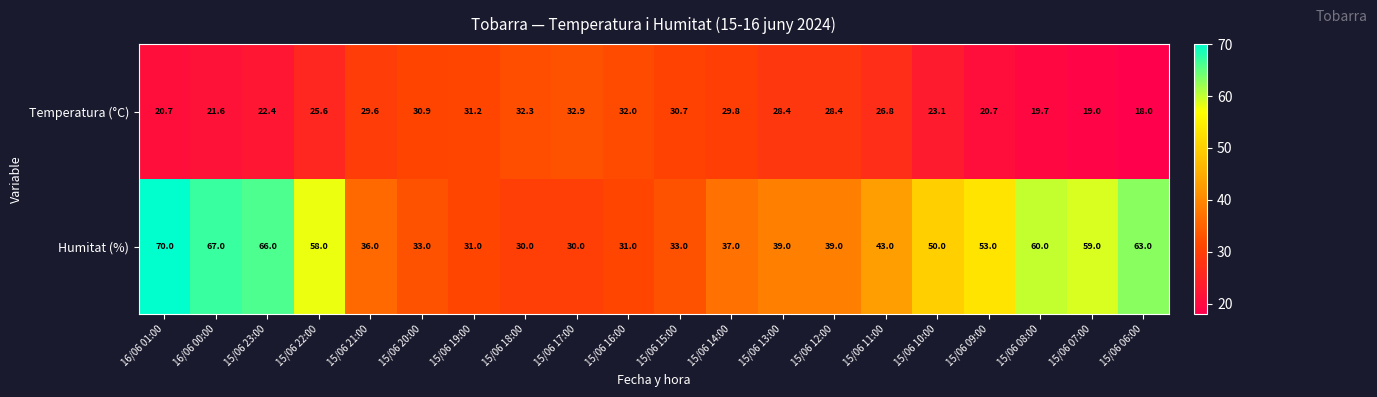

Rank the series by their maximum value, from lowest to highest.

Temperatura (°C), Humitat (%)